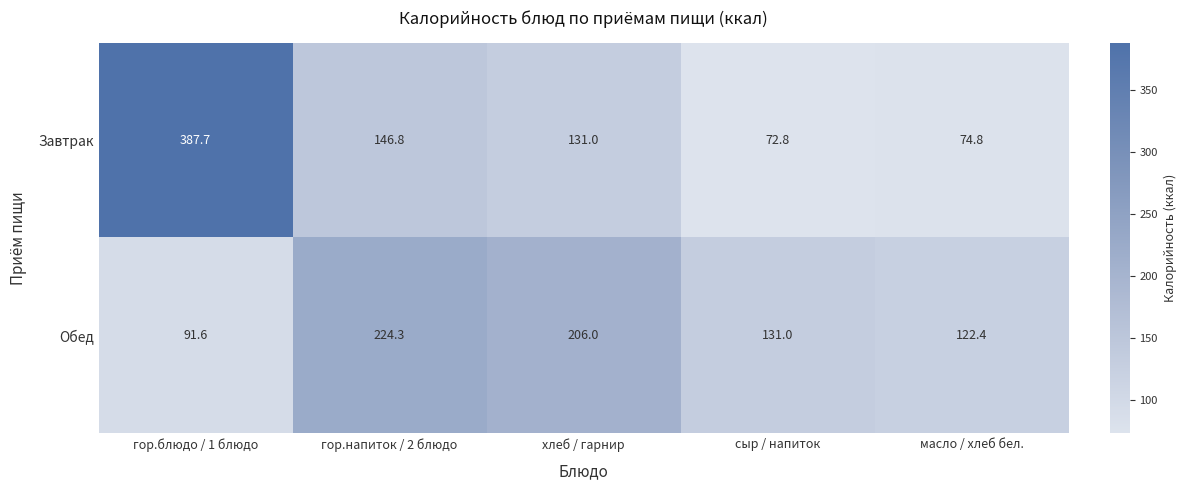

What is the greatest value displayed?

387.7